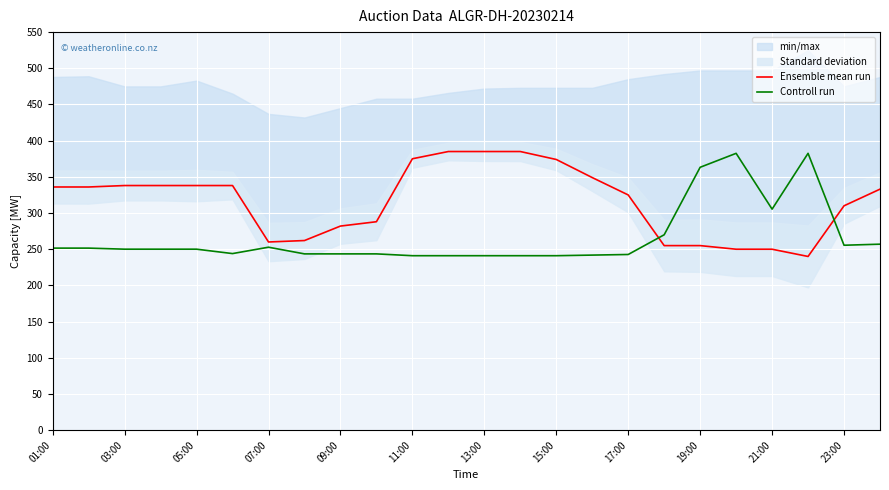

Reading right to left, list all the values displayed in this chart.

Ensemble mean run: 333.0	310.0	240.0	250.0	250.0	255.0	255.0	325.0	349.0	374.0	385.0	385.0	385.0	375.0	288.0	282.0	262.0	260.0	338.0	338.0	338.0	338.0	336.0	336.0
Controll run: 257.0	255.5	382.5	305.4	382.5	363.2	270.0	242.7	241.9	241.0	241.0	241.0	241.0	241.0	243.6	243.6	243.6	252.8	244.0	250.1	250.1	250.1	251.5	251.5